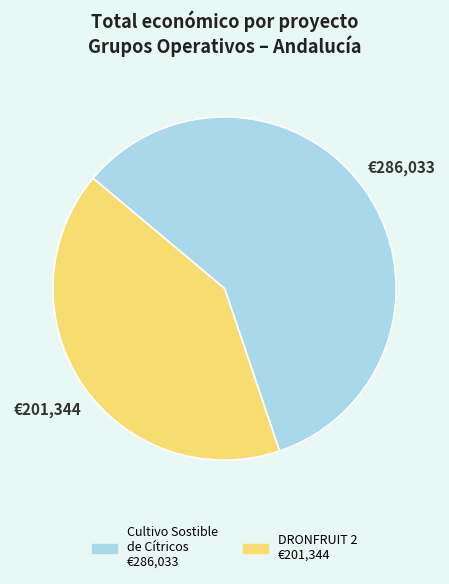

Is there a majority slice in this chart?

Yes